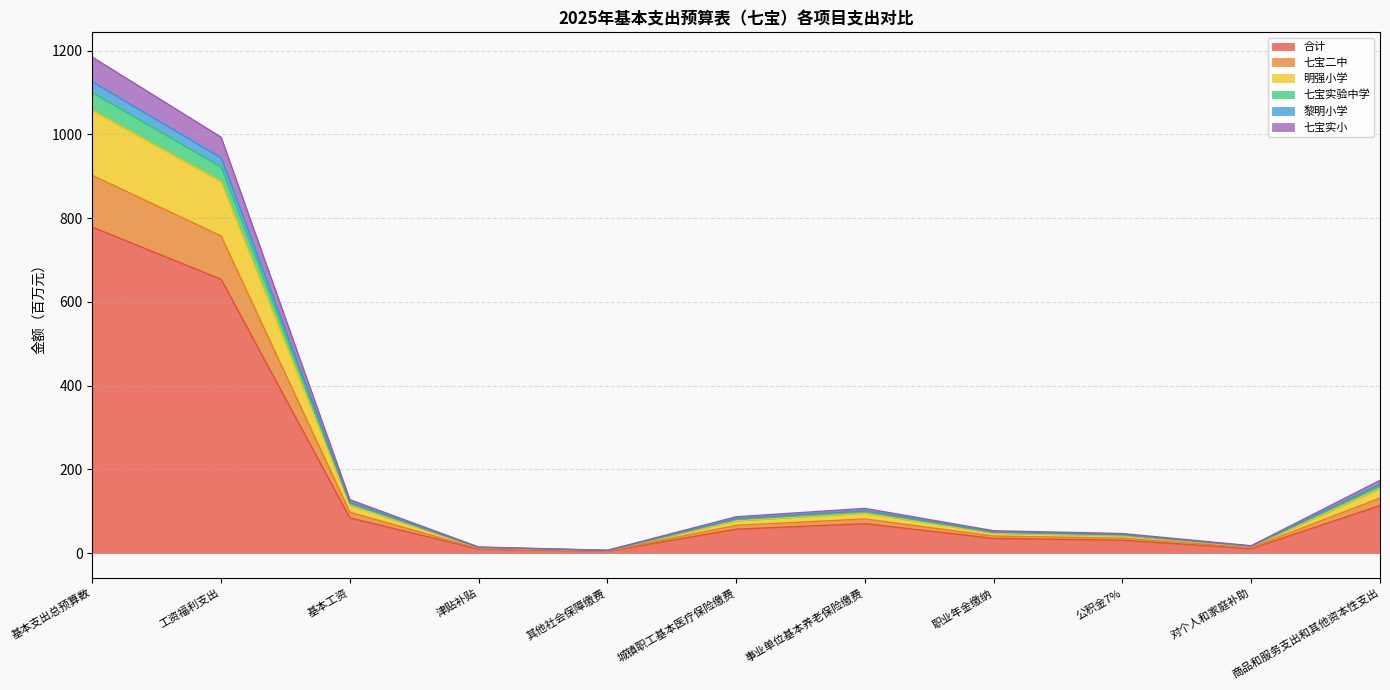

True or false: 黎明小学 and 七宝实小 cross at least once.

False